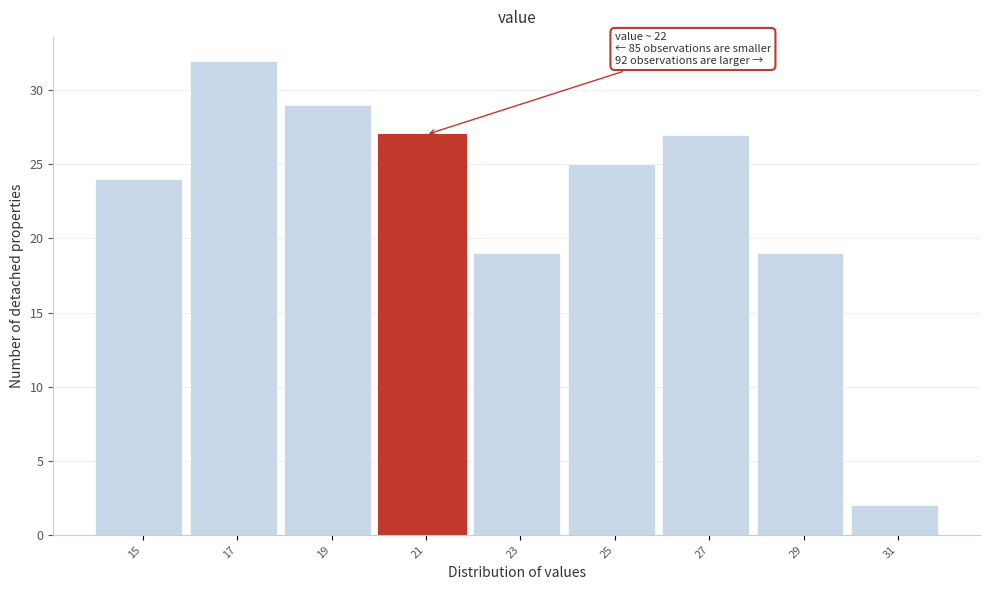

Reading left to right, transcribe all the data shown in this chart.

15=24	17=32	19=29	21=27	23=19	25=25	27=27	29=19	31=2